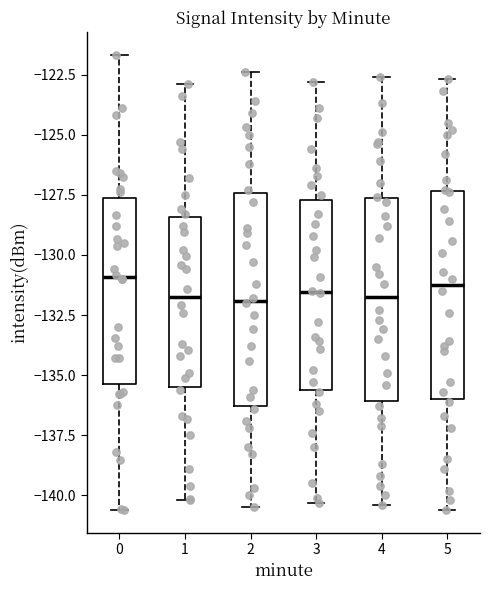

Reading left to right, read every box against the y-axis: the position of its median line, the range the box covers, and the ends of its whiskers. The values are not printed on the chart, so give them approximately, as read against the axis.

0: median -131.0, box -135.5 to -127.5, whiskers -140.5 to -121.5
1: median -131.5, box -135.5 to -128.5, whiskers -140.0 to -123.0
2: median -132.0, box -136.5 to -127.5, whiskers -140.5 to -122.5
3: median -131.5, box -135.5 to -127.5, whiskers -140.5 to -123.0
4: median -131.5, box -136.0 to -127.5, whiskers -140.5 to -122.5
5: median -131.0, box -136.0 to -127.5, whiskers -140.5 to -122.5